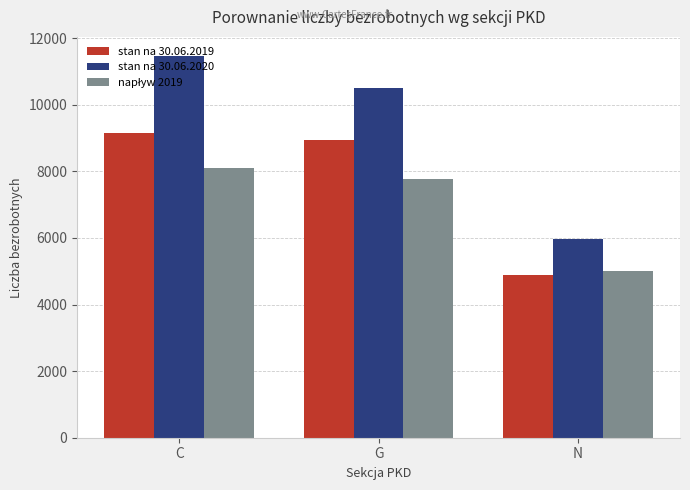

What is the approximate value of stan na 30.06.2019 at N, to the nearest 10?

4880